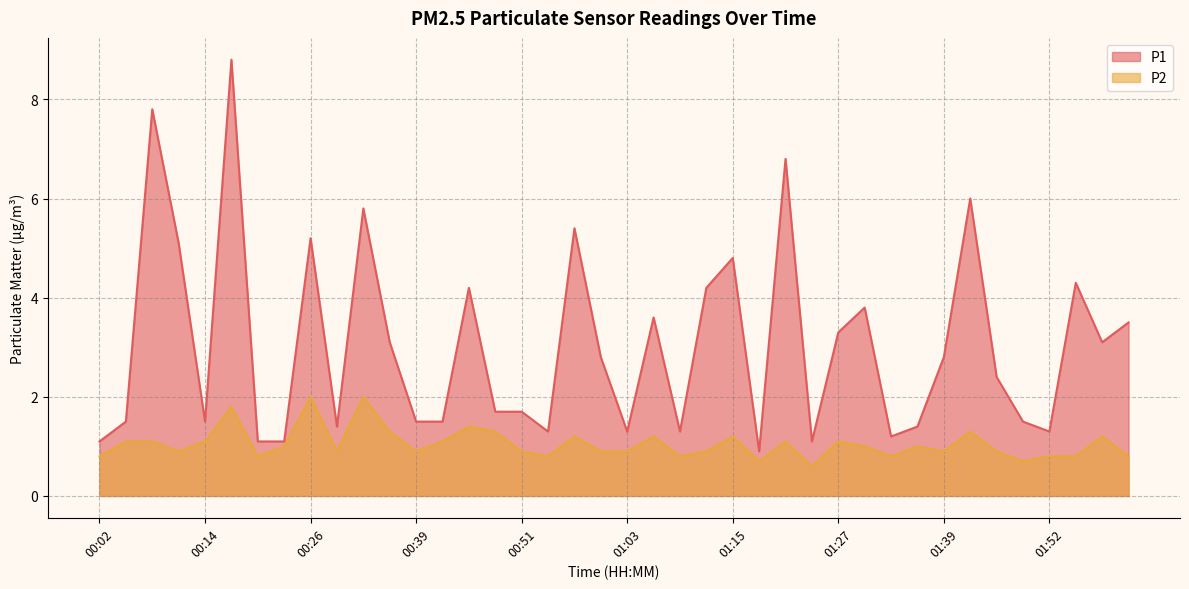

Reading right to left, transcribe all the data shown in this chart.

P1: 3.5	3.1	4.3	1.3	1.5	2.4	6.0	2.8	1.4	1.2	3.8	3.3	1.1	6.8	0.9	4.8	4.2	1.3	3.6	1.3	2.8	5.4	1.3	1.7	1.7	4.2	1.5	1.5	3.1	5.8	1.4	5.2	1.1	1.1	8.8	1.5	5.1	7.8	1.5	1.1
P2: 0.8	1.2	0.8	0.8	0.7	0.9	1.3	0.9	1.0	0.8	1.0	1.1	0.6	1.1	0.7	1.2	0.9	0.8	1.2	0.9	0.9	1.2	0.8	0.9	1.3	1.4	1.1	0.9	1.3	2.0	0.9	2.0	1.0	0.8	1.8	1.1	0.9	1.1	1.1	0.8